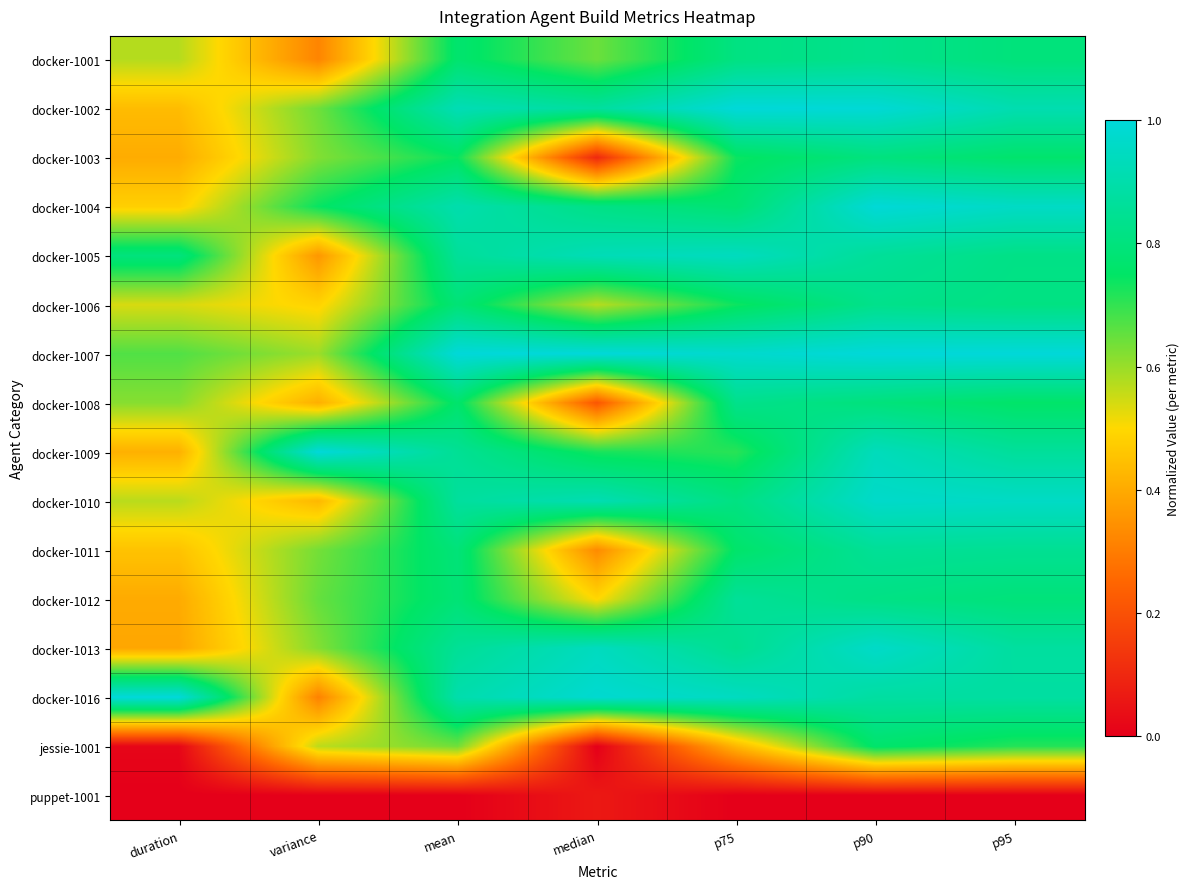

Rank the series at p75 from lowest to highest value.

puppet-1001, jessie-1001, docker-1009, docker-1006, docker-1003, docker-1011, docker-1004, docker-1001, docker-1010, docker-1008, docker-1013, docker-1012, docker-1005, docker-1016, docker-1007, docker-1002